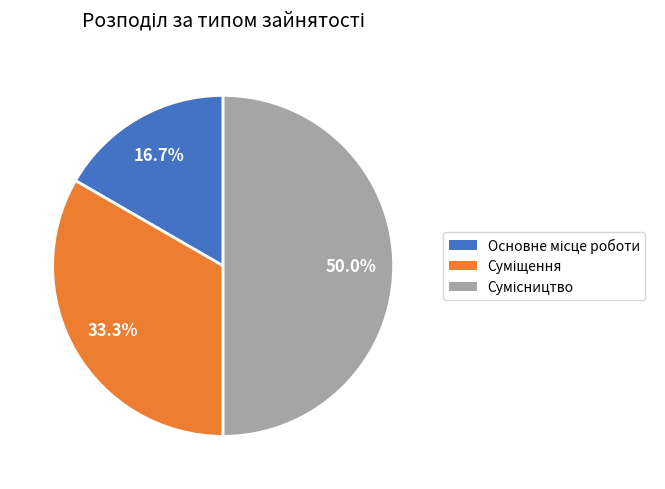

Is it true that Суміщення is 47% of the pie?

False